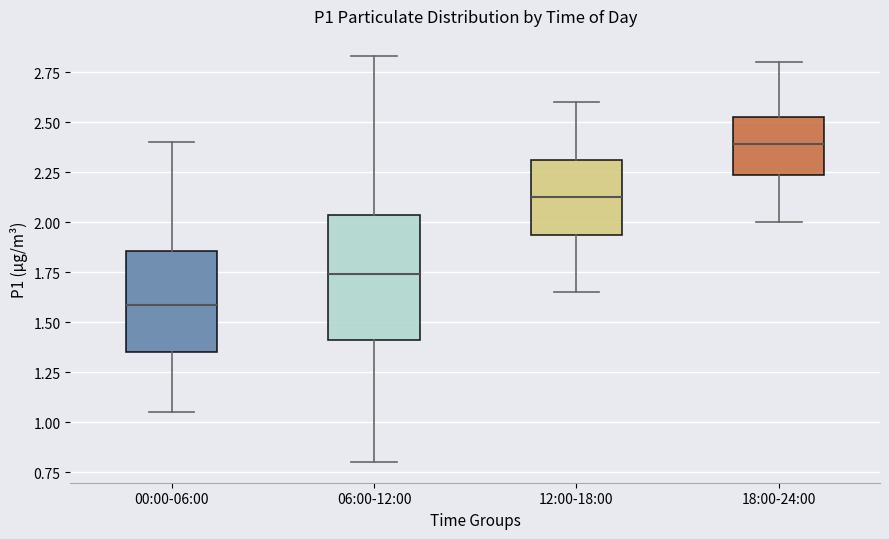

Reading left to right, transcribe this box plot: for each box, give where its median line is, the range the box spans, and where its two whiskers end, as read against the y-axis. The values are not printed on the chart, so give them approximately, as read against the axis.

00:00-06:00: median 1.60, box 1.35 to 1.85, whiskers 1.05 to 2.40
06:00-12:00: median 1.75, box 1.40 to 2.05, whiskers 0.80 to 2.85
12:00-18:00: median 2.15, box 1.95 to 2.30, whiskers 1.65 to 2.60
18:00-24:00: median 2.40, box 2.25 to 2.55, whiskers 2.00 to 2.80